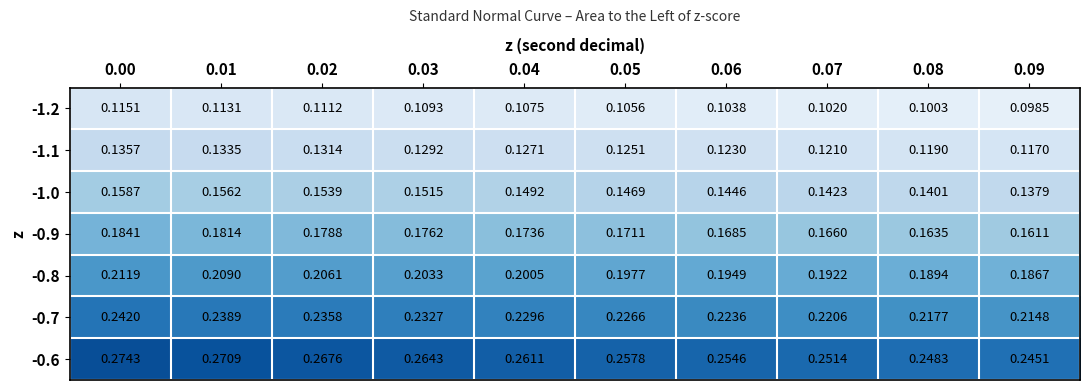

Is the value of -0.9 at 0.07 greater than the value of -0.8 at 0.05?

No